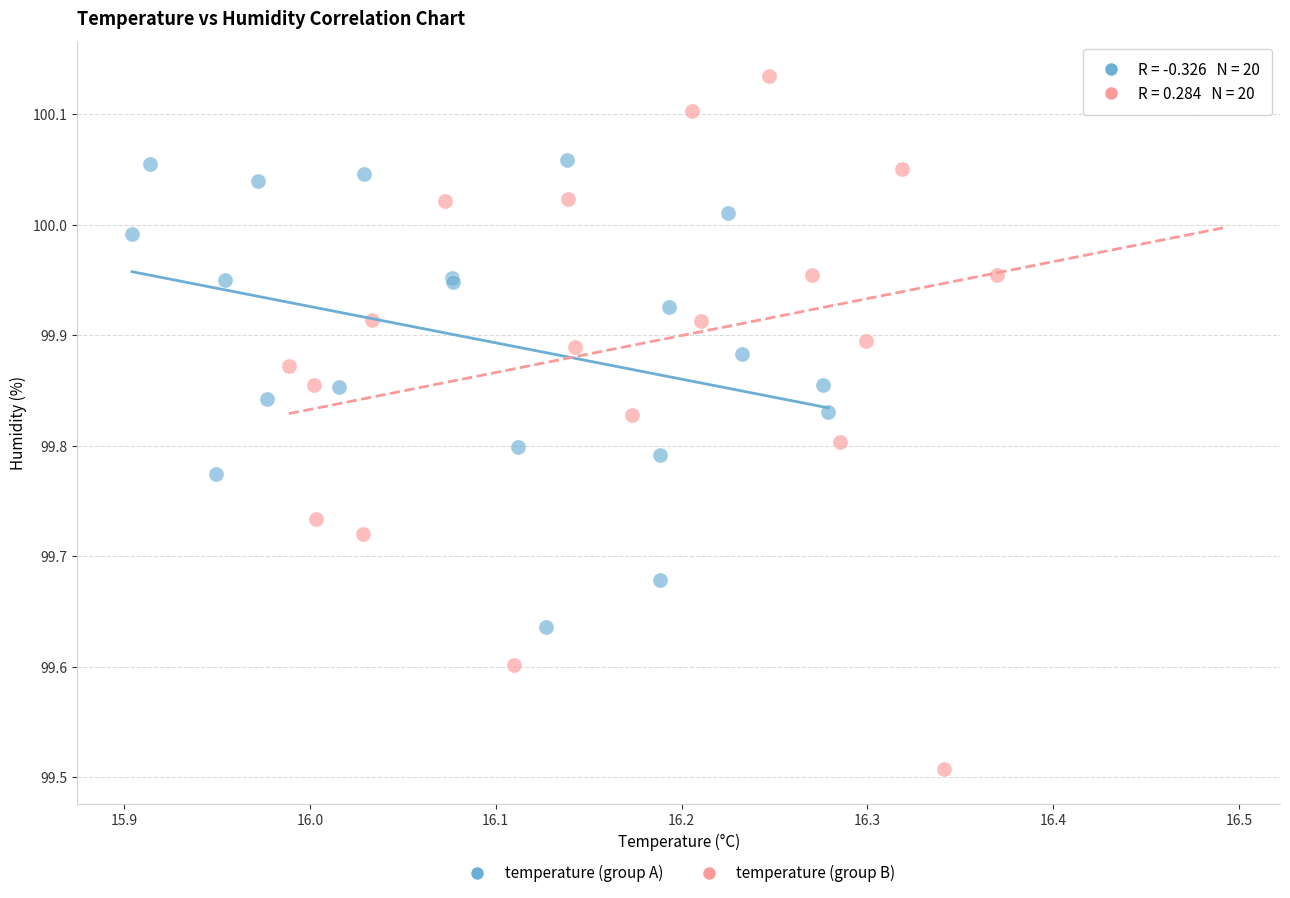

Which series contains the highest Y value?

temperature (group B)